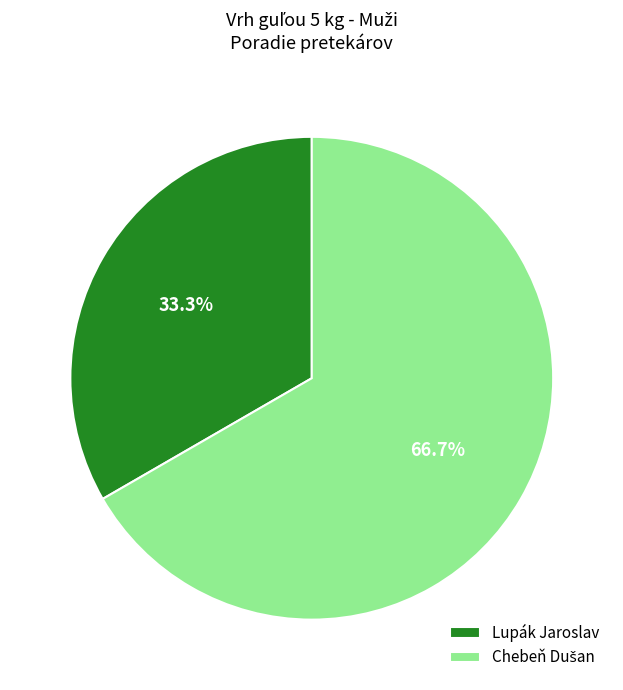

What is the smallest slice in the pie chart?

Lupák Jaroslav